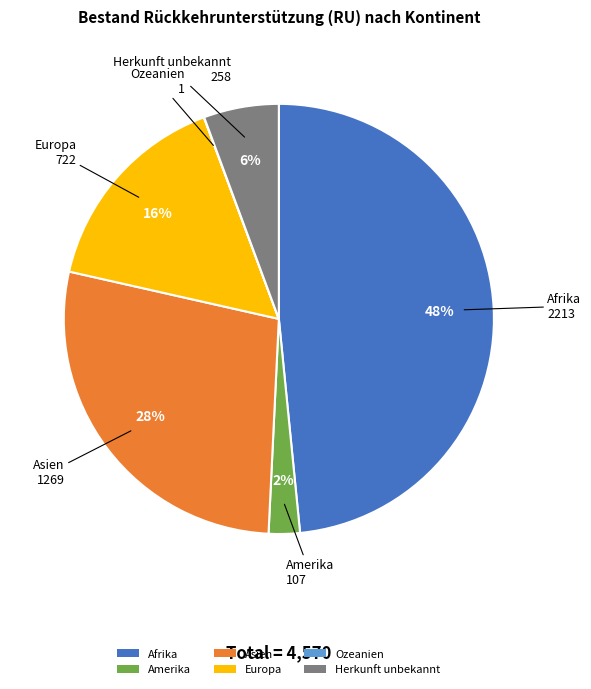

Which slice is the largest?

Afrika